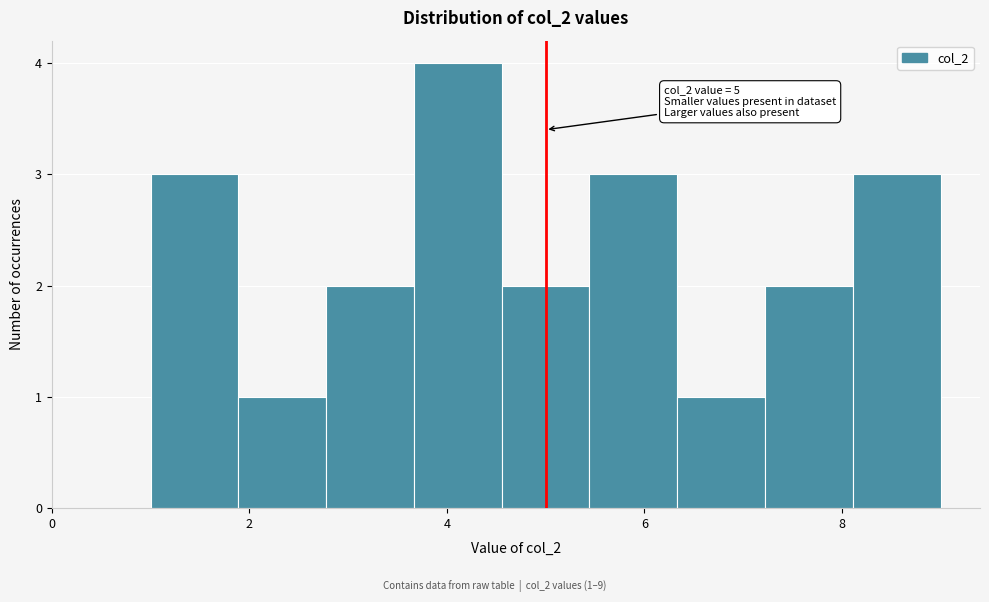

Which range on the x-axis has the tallest bar?

3.6 to 4.6